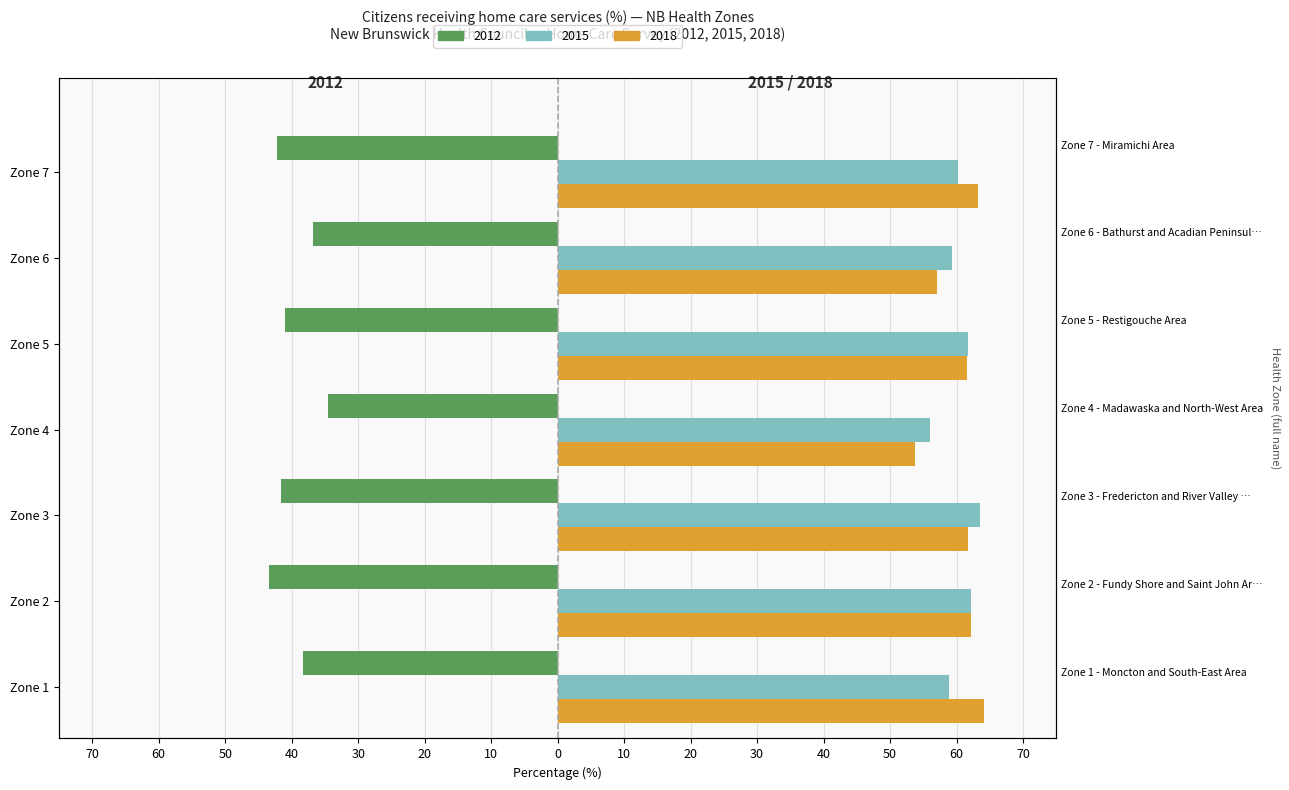

How many bars are there in total?

21